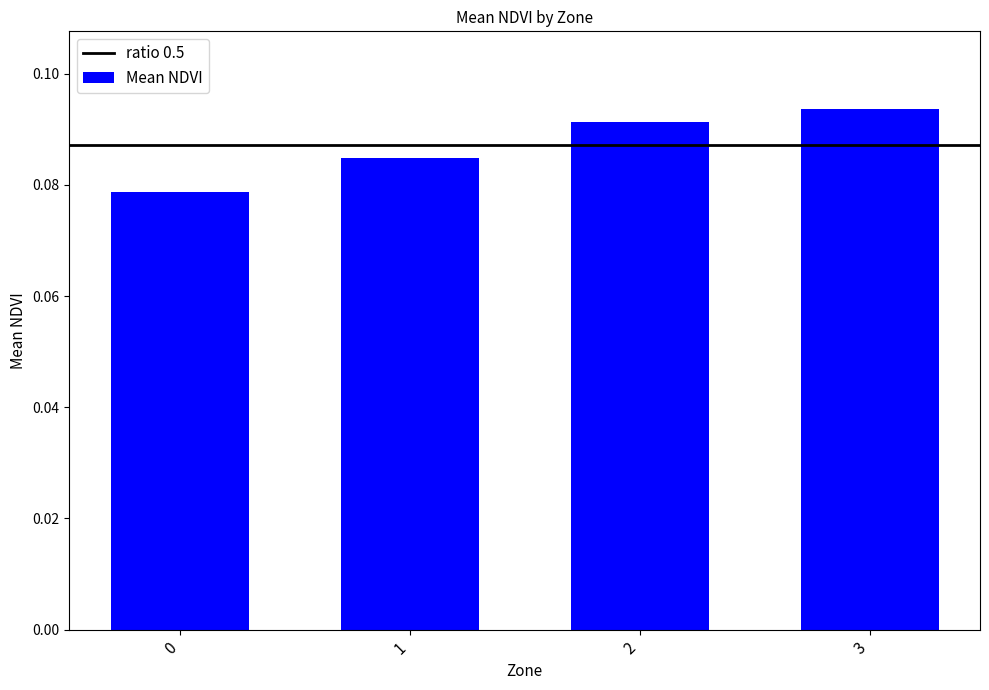

List the labels in order of value, largest first.

3, 2, 1, 0